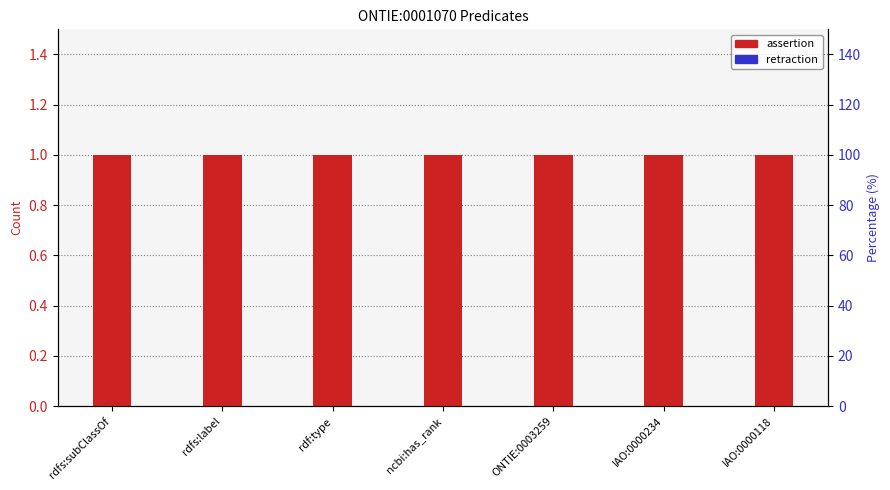

What is the sum of all assertion values?

7